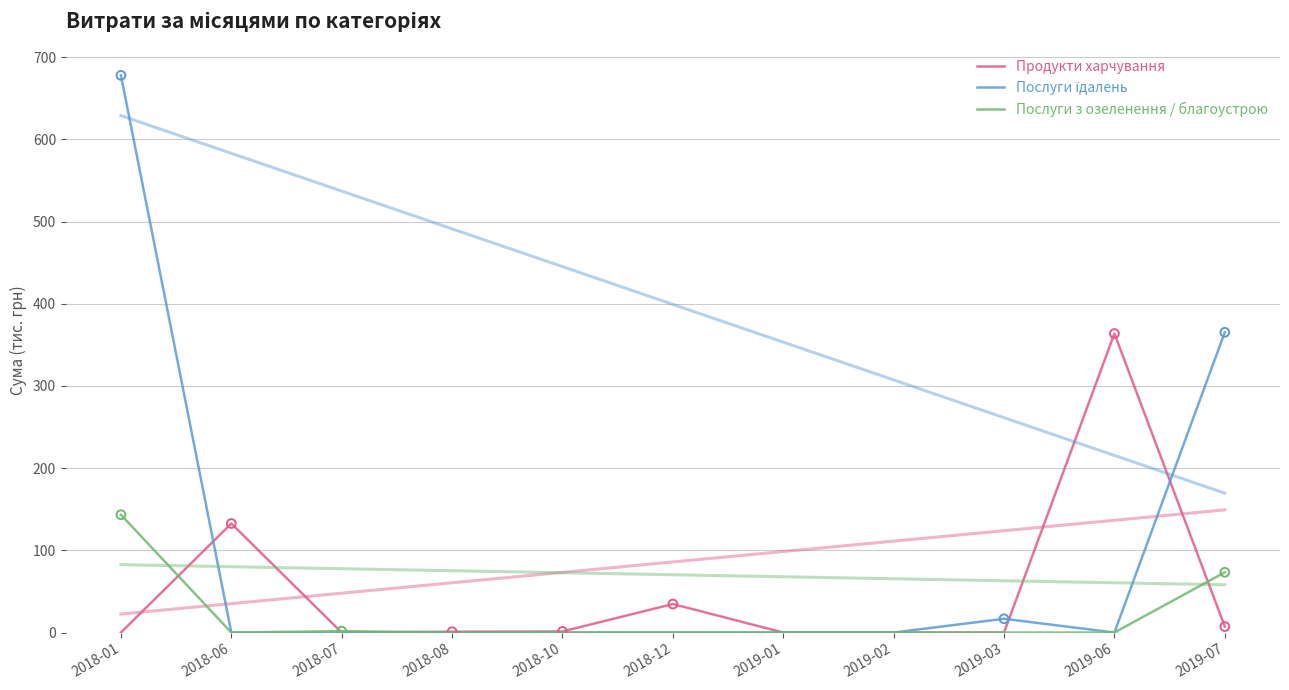

Which series has the largest Y range (max minus min)?

Послуги їдалень